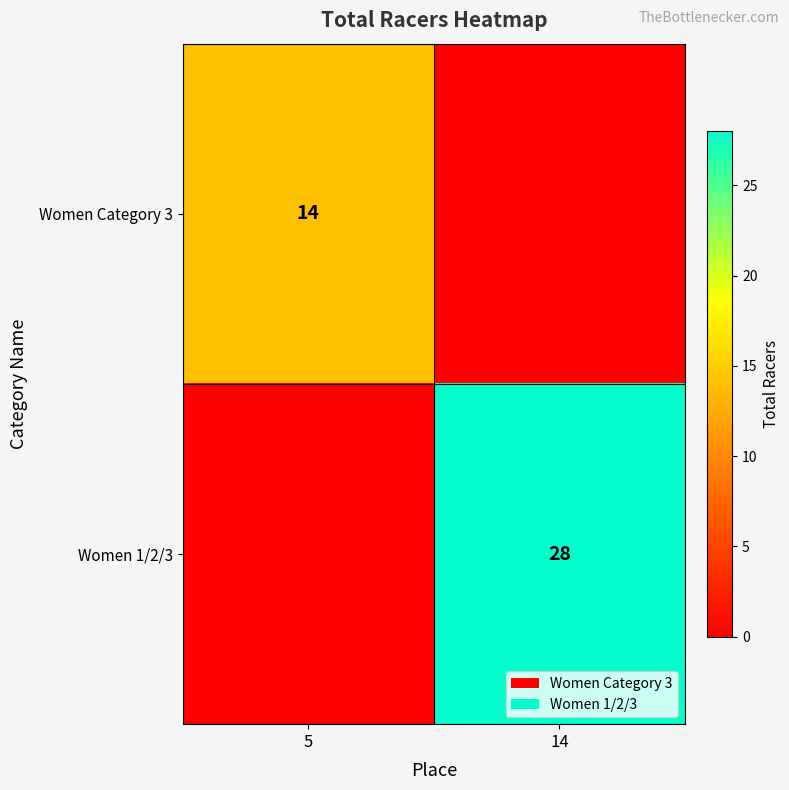

Is it true that Women Category 3 equals 21 at 5?

False